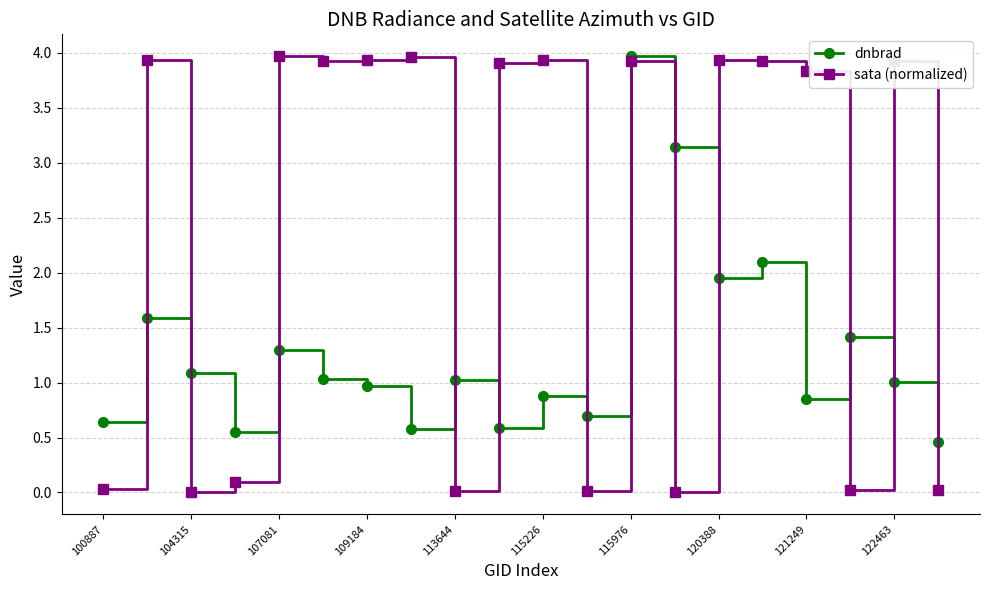

Does the chart have visible grid lines?

Yes